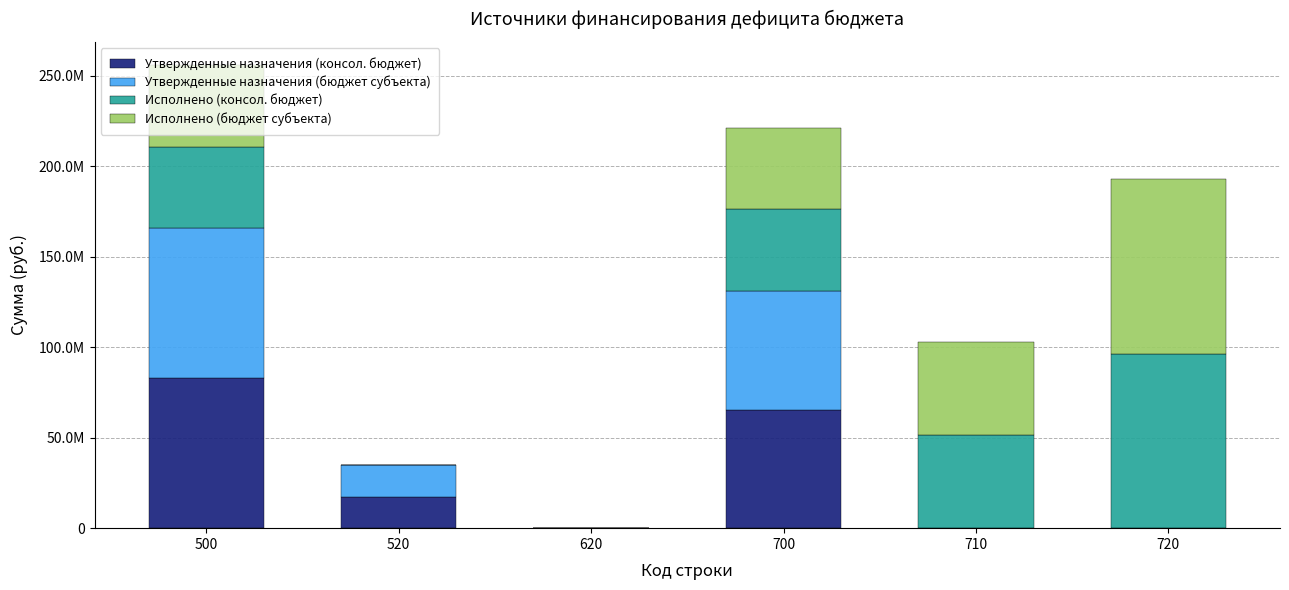

What are all the series names shown in the legend?

Утвержденные назначения (консол. бюджет), Утвержденные назначения (бюджет субъекта), Исполнено (консол. бюджет), Исполнено (бюджет субъекта)